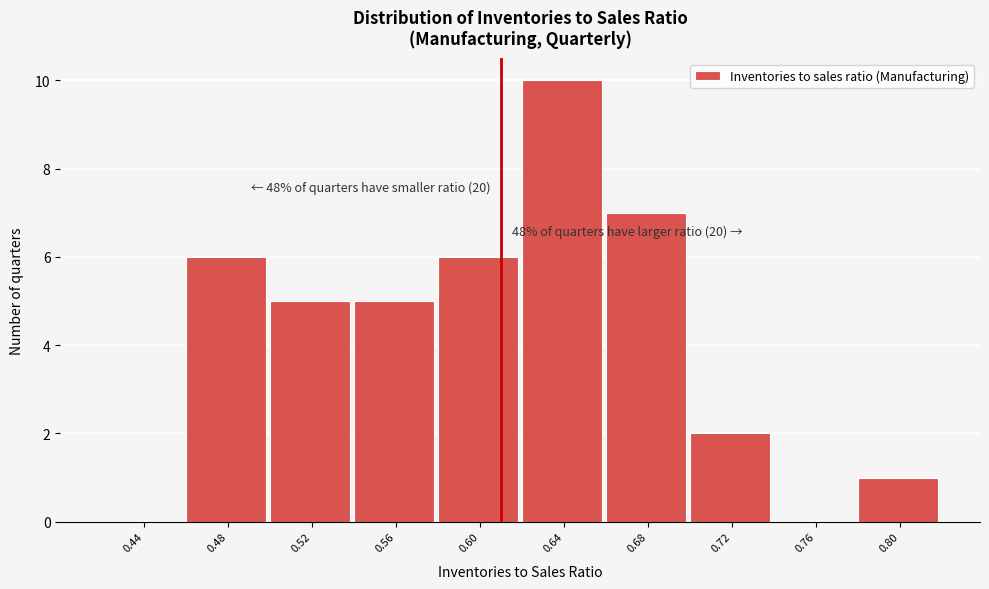

Reading left to right, extract all data points from this chart.

0.44=0	0.48=6	0.52=5	0.56=5	0.60=6	0.64=10	0.68=7	0.72=2	0.76=0	0.80=1